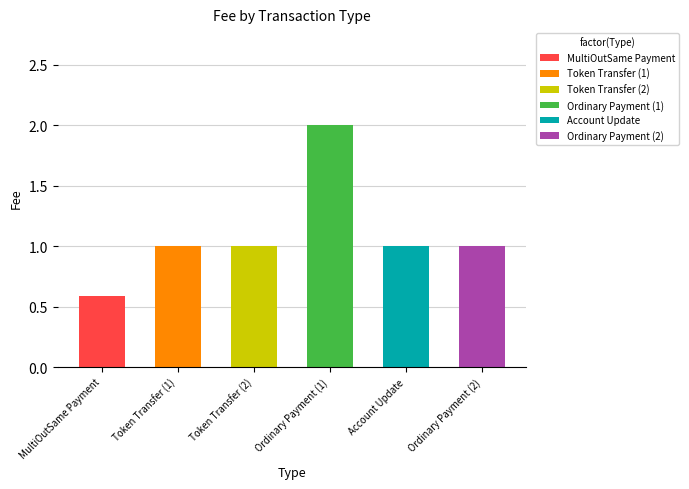

What is the ratio of the value at Ordinary Payment (2) to the value at Token Transfer (1)?

1.0